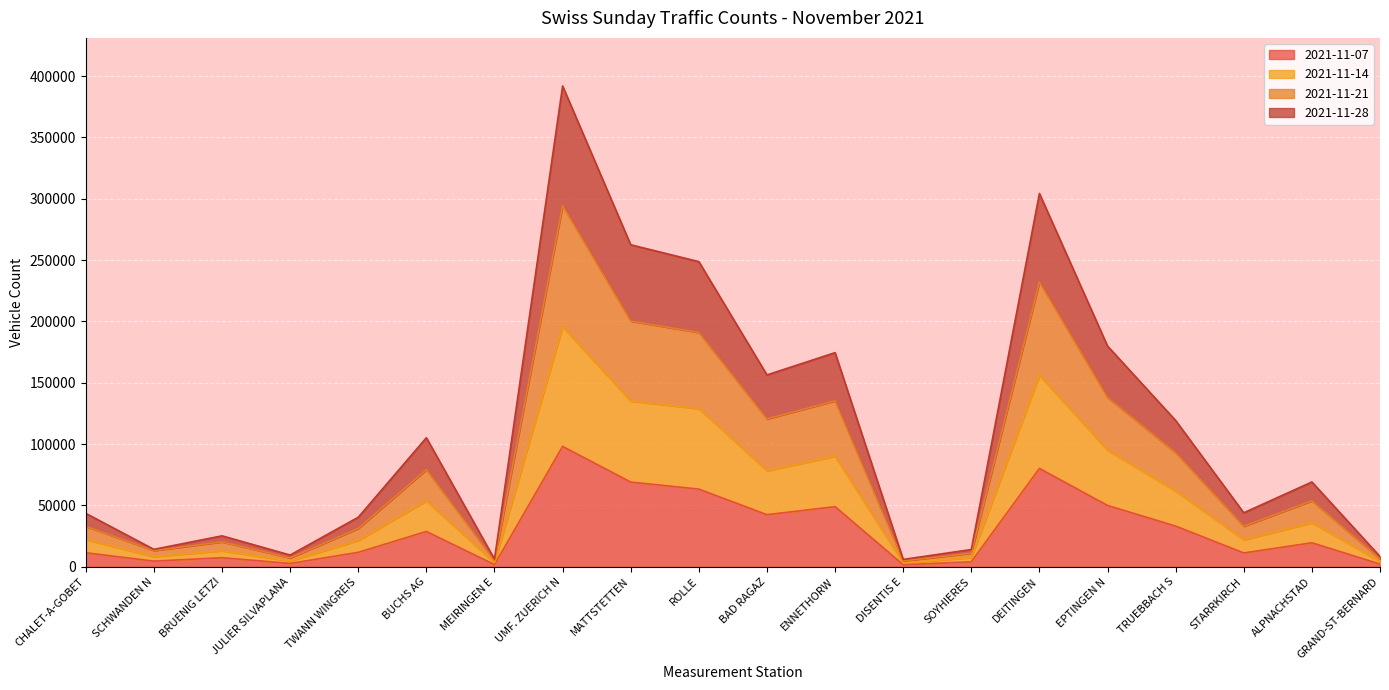

Count the number of categories in the chart.

20